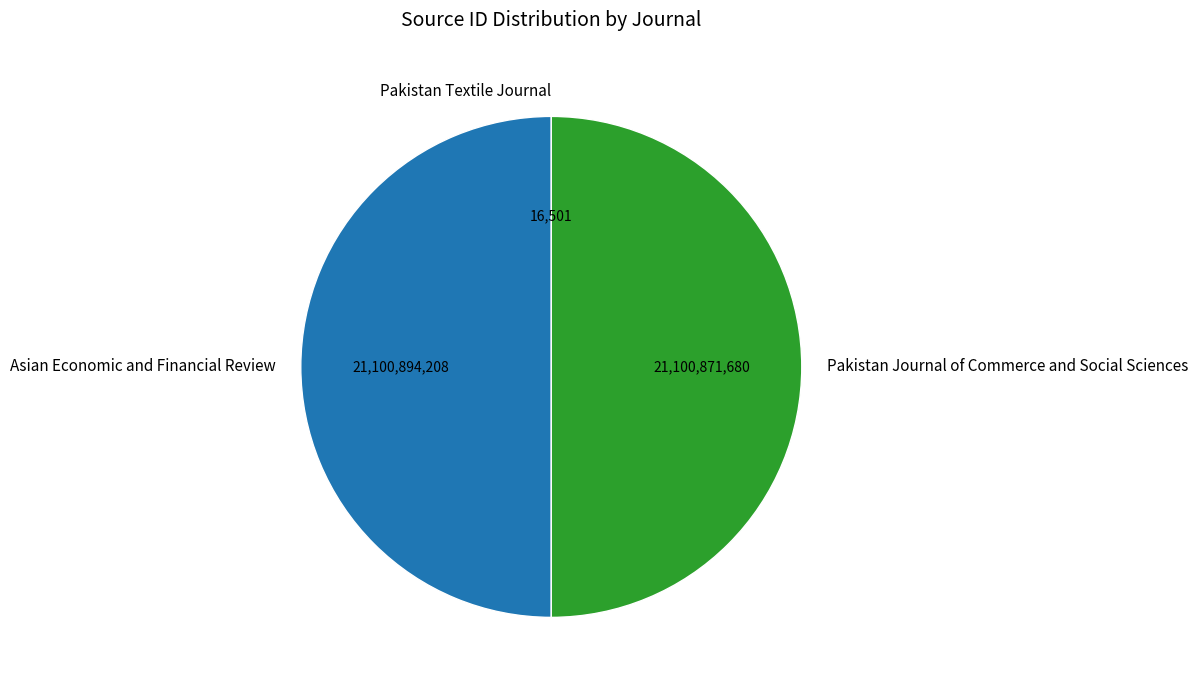

Approximately how many times larger is the value at Pakistan Journal of Commerce and Social Sciences compared to Asian Economic and Financial Review?

1.0